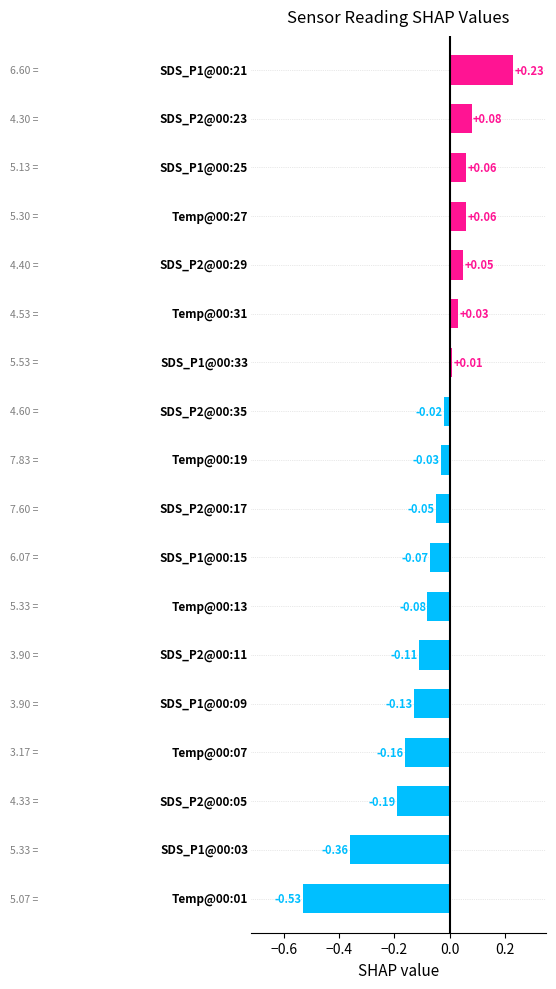

What is the difference between the second highest and minimum values?

0.6